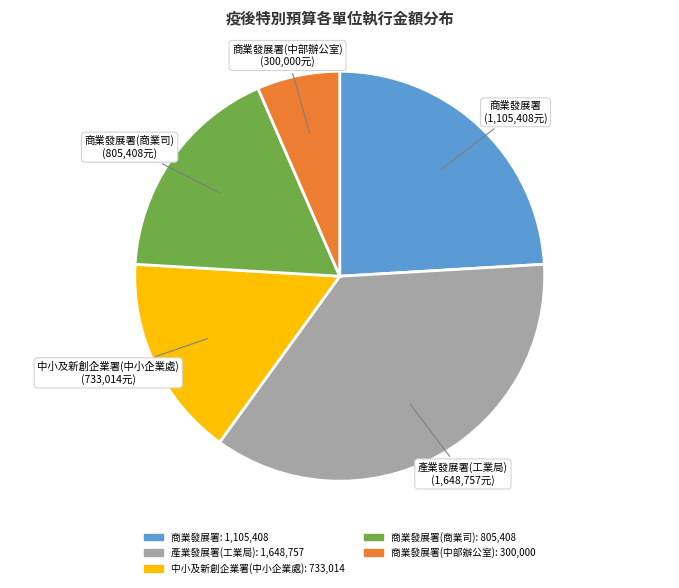

Is there a majority slice in this chart?

No